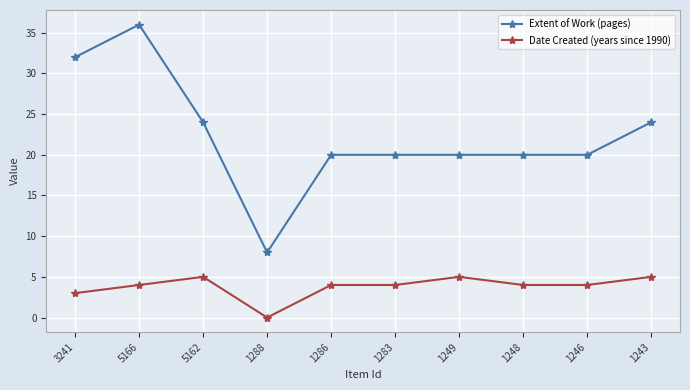

True or false: Date Created (years since 1990) and Extent of Work (pages) intersect in this chart.

False